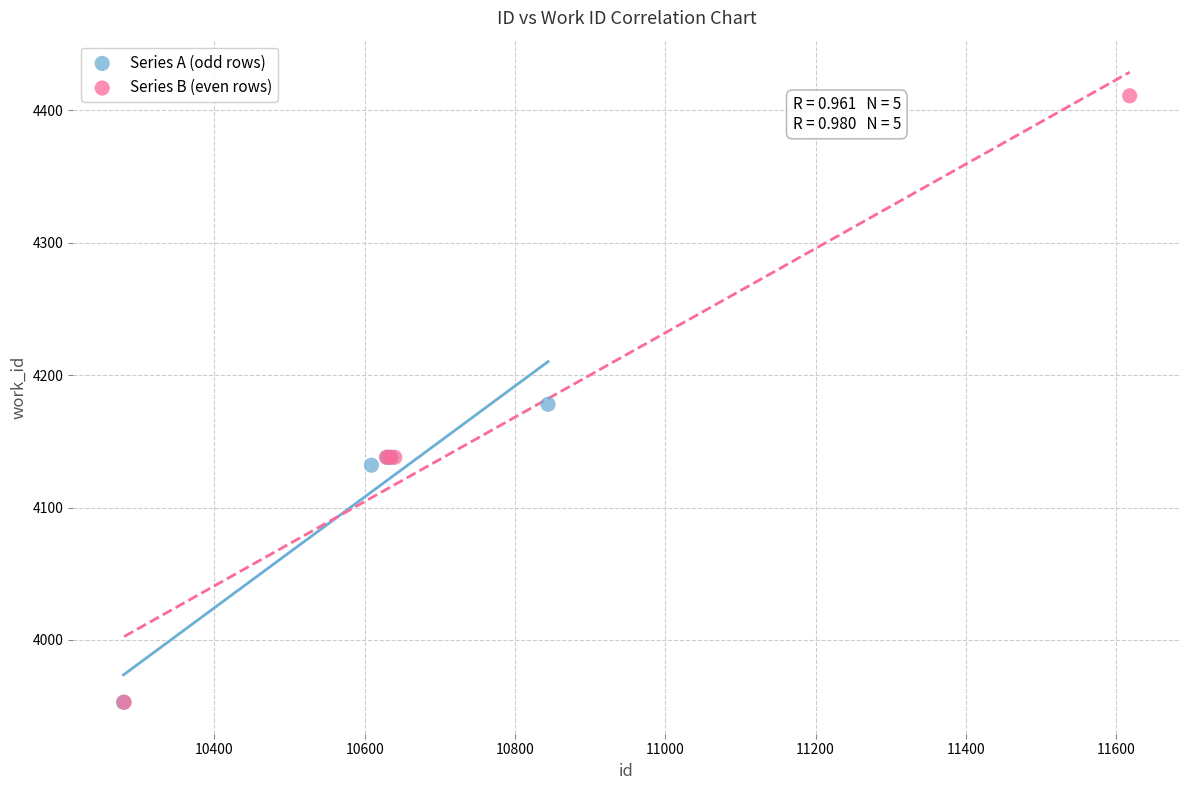

Which series reaches the maximum Y coordinate?

Series B (even rows)